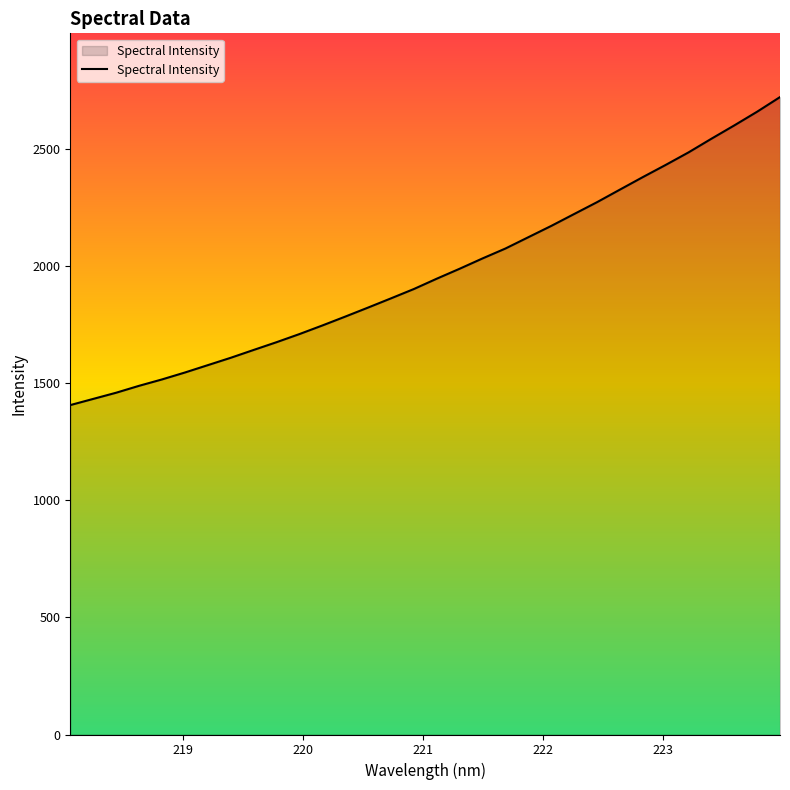

What is the minimum value shown in the chart?

1407.7